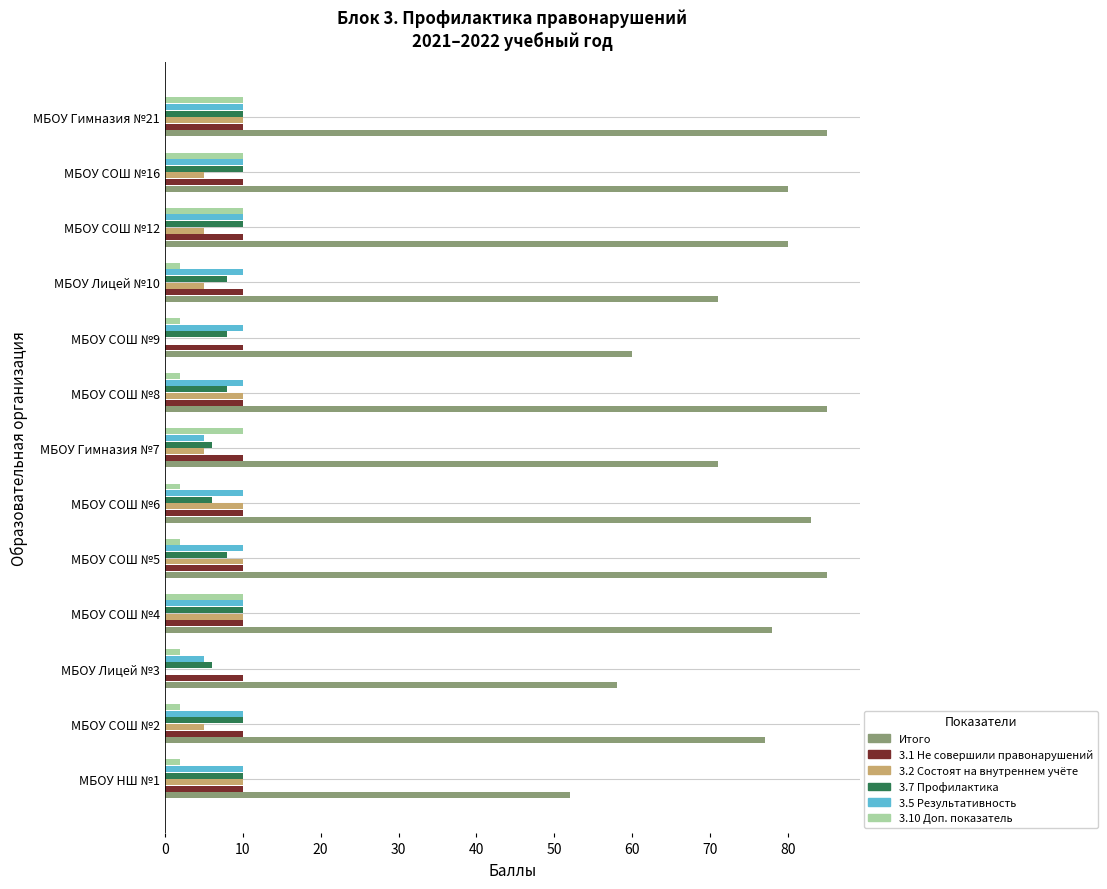

What is the sum of all 3.5 Результативность values?

120